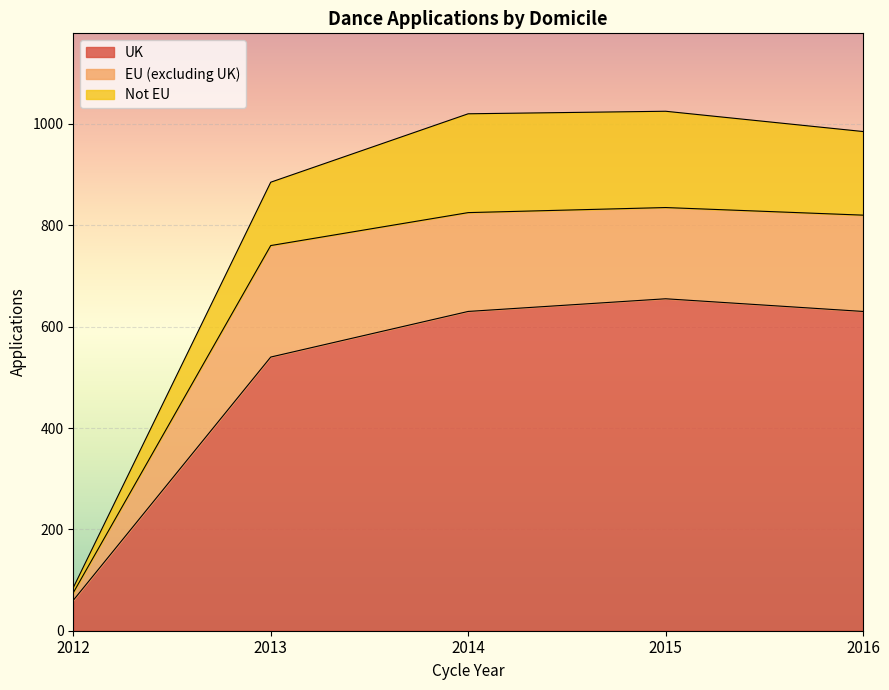

True or false: Not EU has more than 1 interior local peaks.

False